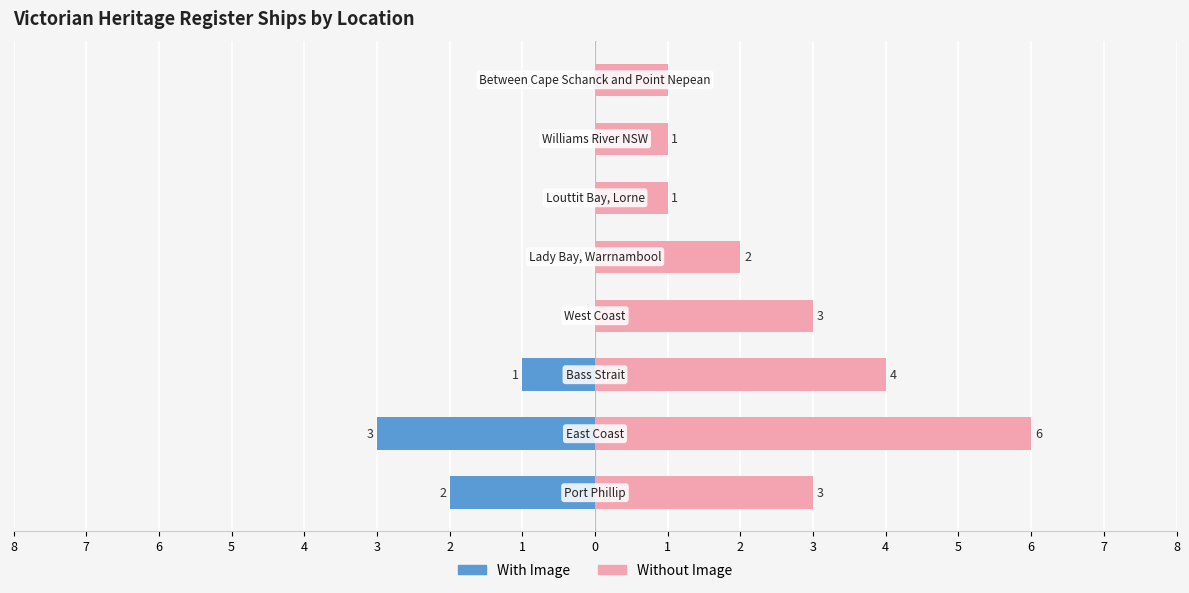

What is the value of the Without Image bar at the 4th from the left?

3